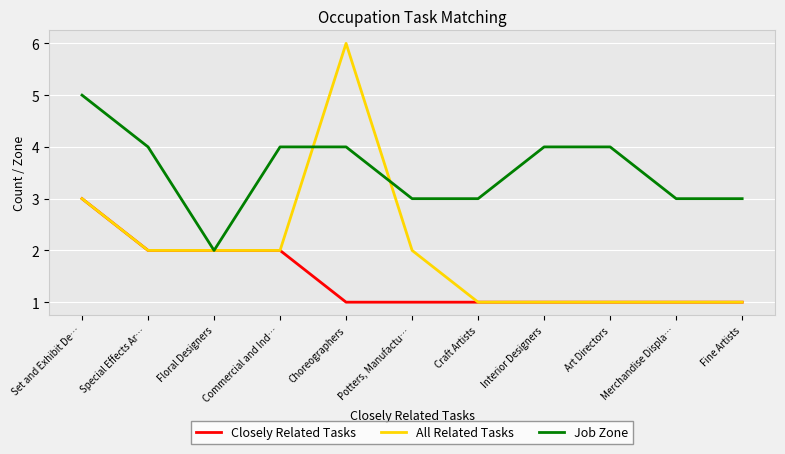

Reading left to right, extract all data points from this chart.

Closely Related Tasks: Set and Exhibit De…=3	Special Effects Ar…=2	Floral Designers=2	Commercial and Ind…=2	Choreographers=1	Potters, Manufactu…=1	Craft Artists=1	Interior Designers=1	Art Directors=1	Merchandise Displa…=1	Fine Artists=1
All Related Tasks: Set and Exhibit De…=3	Special Effects Ar…=2	Floral Designers=2	Commercial and Ind…=2	Choreographers=6	Potters, Manufactu…=2	Craft Artists=1	Interior Designers=1	Art Directors=1	Merchandise Displa…=1	Fine Artists=1
Job Zone: Set and Exhibit De…=5	Special Effects Ar…=4	Floral Designers=2	Commercial and Ind…=4	Choreographers=4	Potters, Manufactu…=3	Craft Artists=3	Interior Designers=4	Art Directors=4	Merchandise Displa…=3	Fine Artists=3